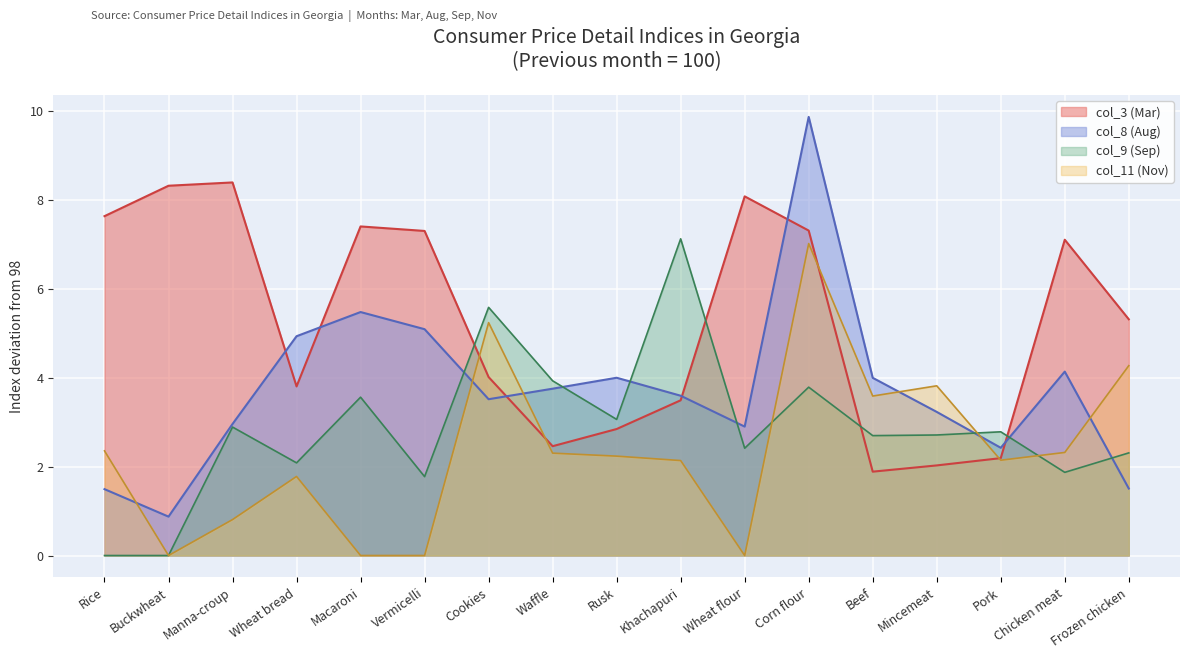

At which category does the chart reach its minimum across all series?

Buckwheat